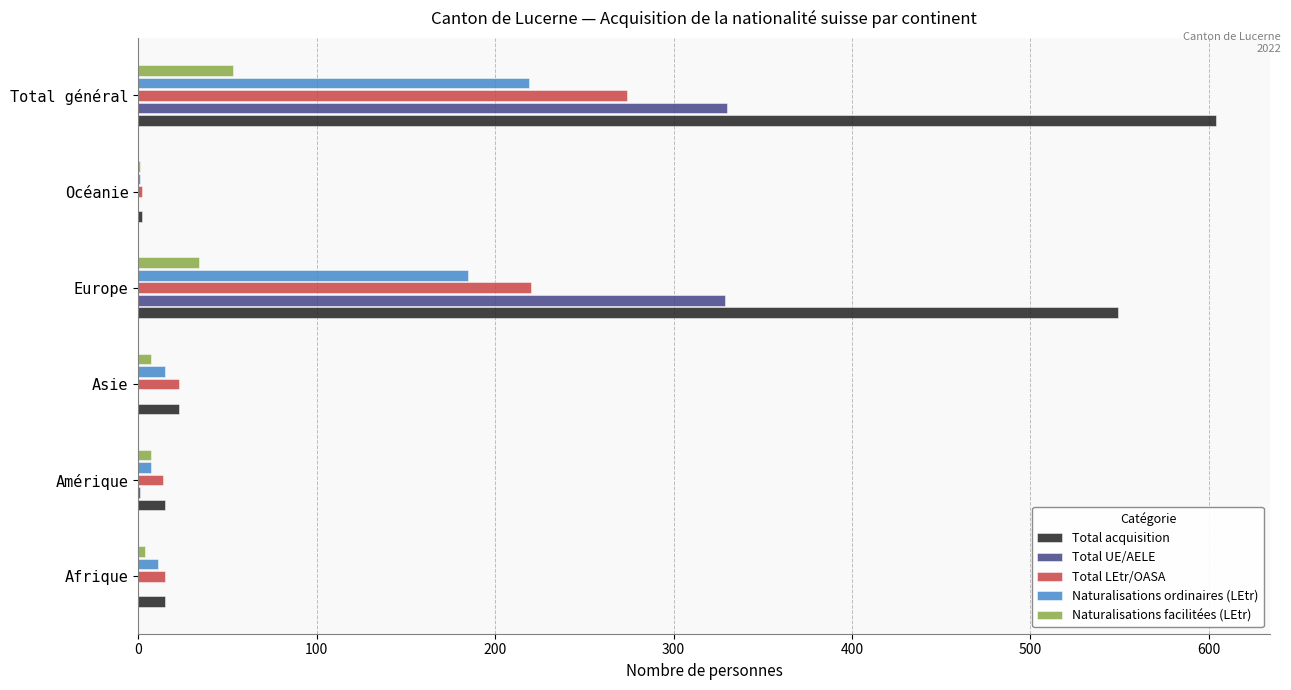

Between Océanie and Total général, which series saw the biggest shift?

Total acquisition